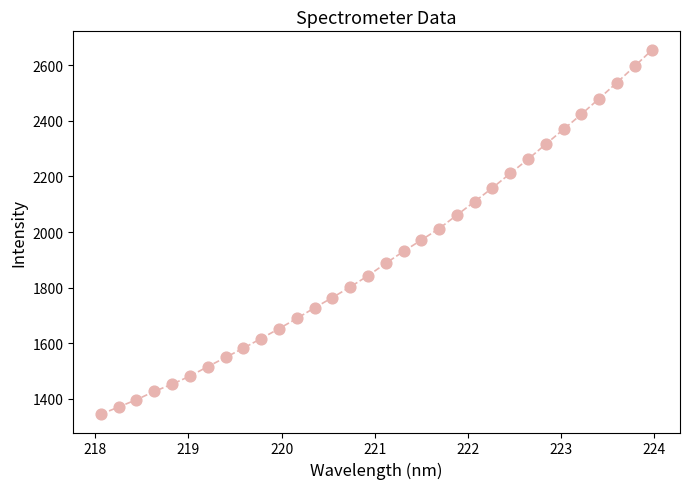

What is the range of Y values (max minus min)?

1312.6